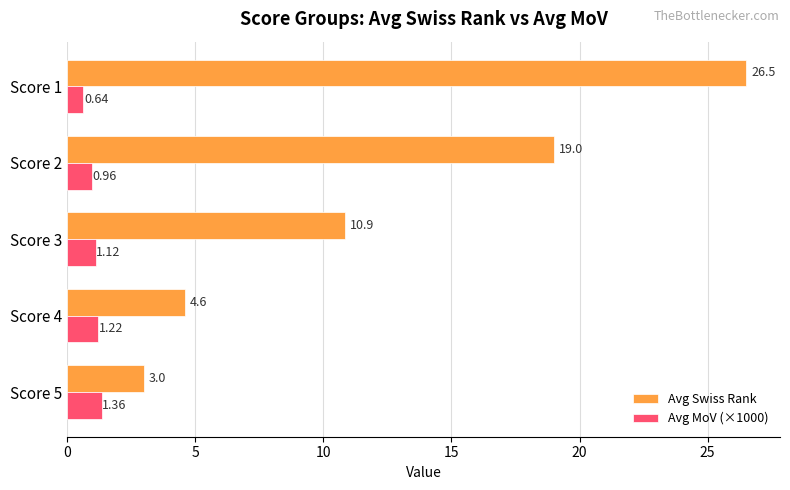

Which category has the highest value across all series?

Score 1